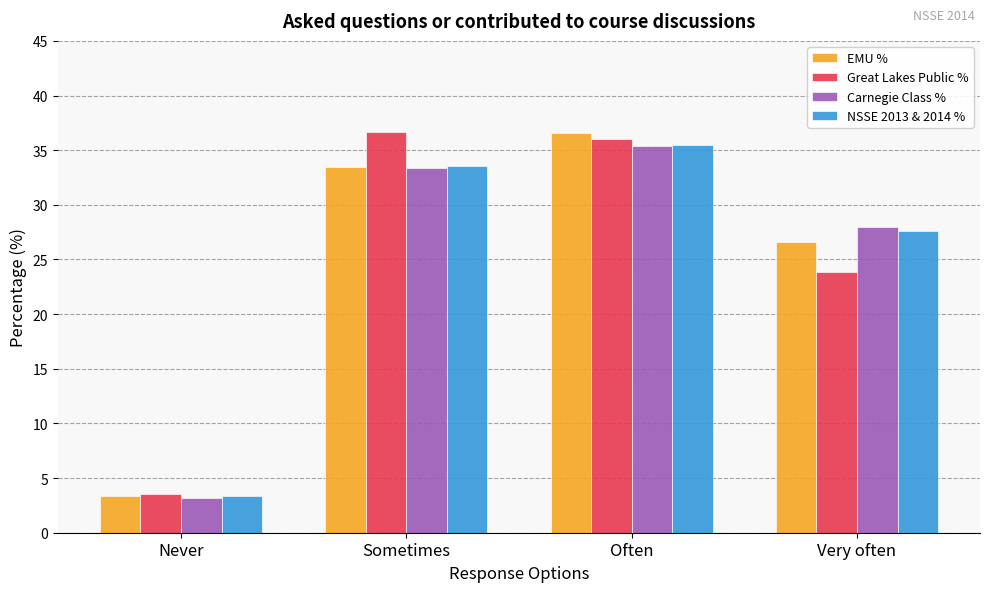

What is the total value across all series at Often?

143.5